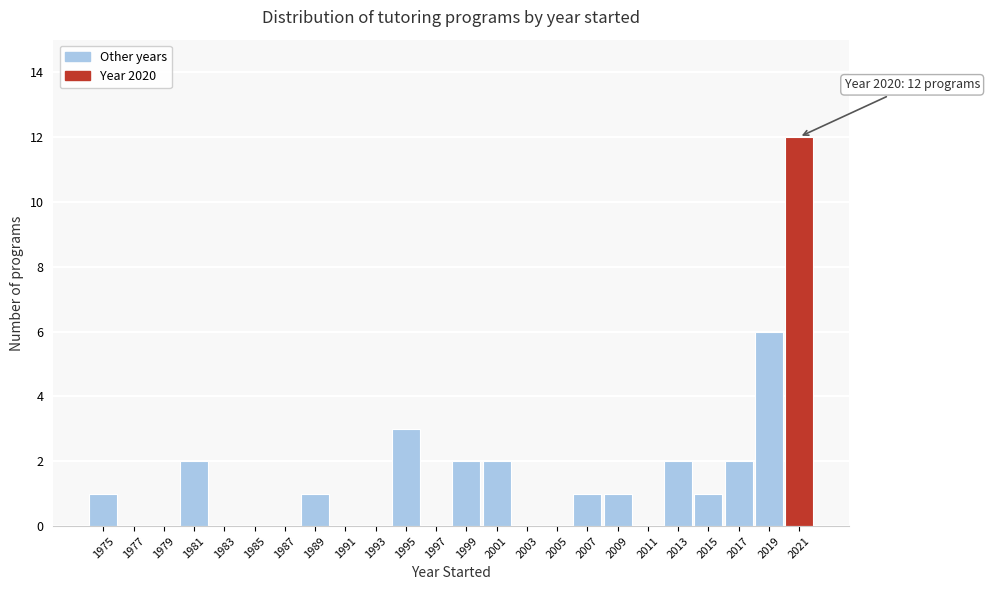

Which range on the x-axis has the tallest bar?

2020 to 2022